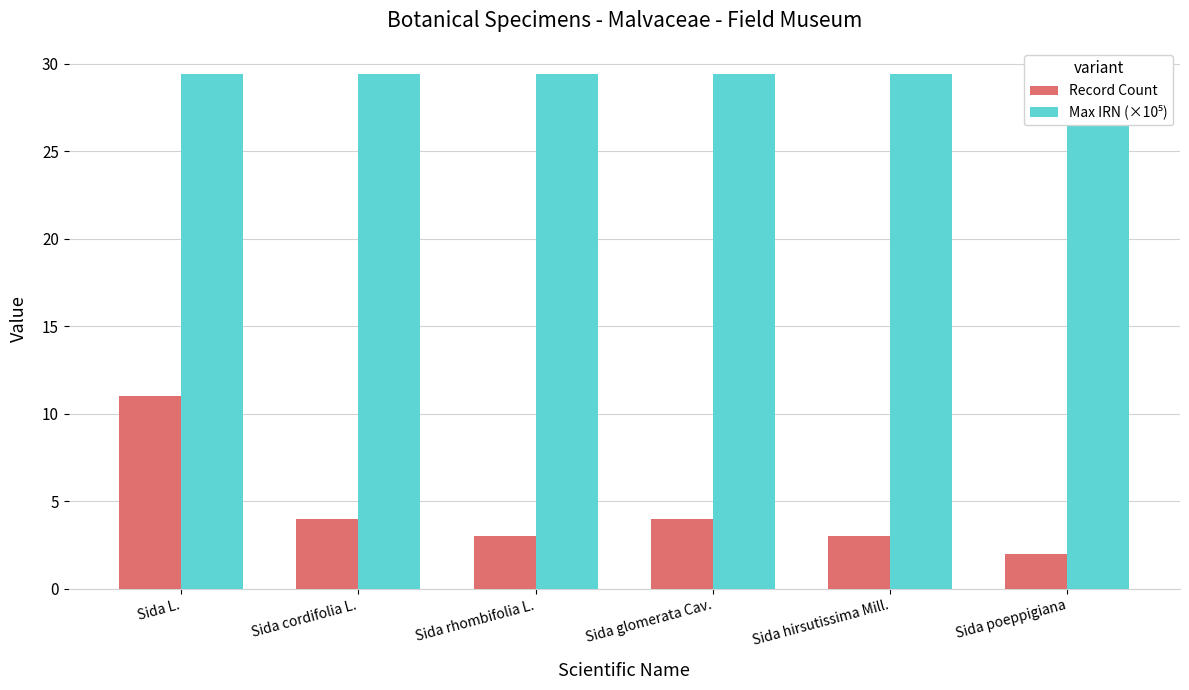

Which series changed the most between Sida L. and Sida hirsutissima Mill.?

Record Count